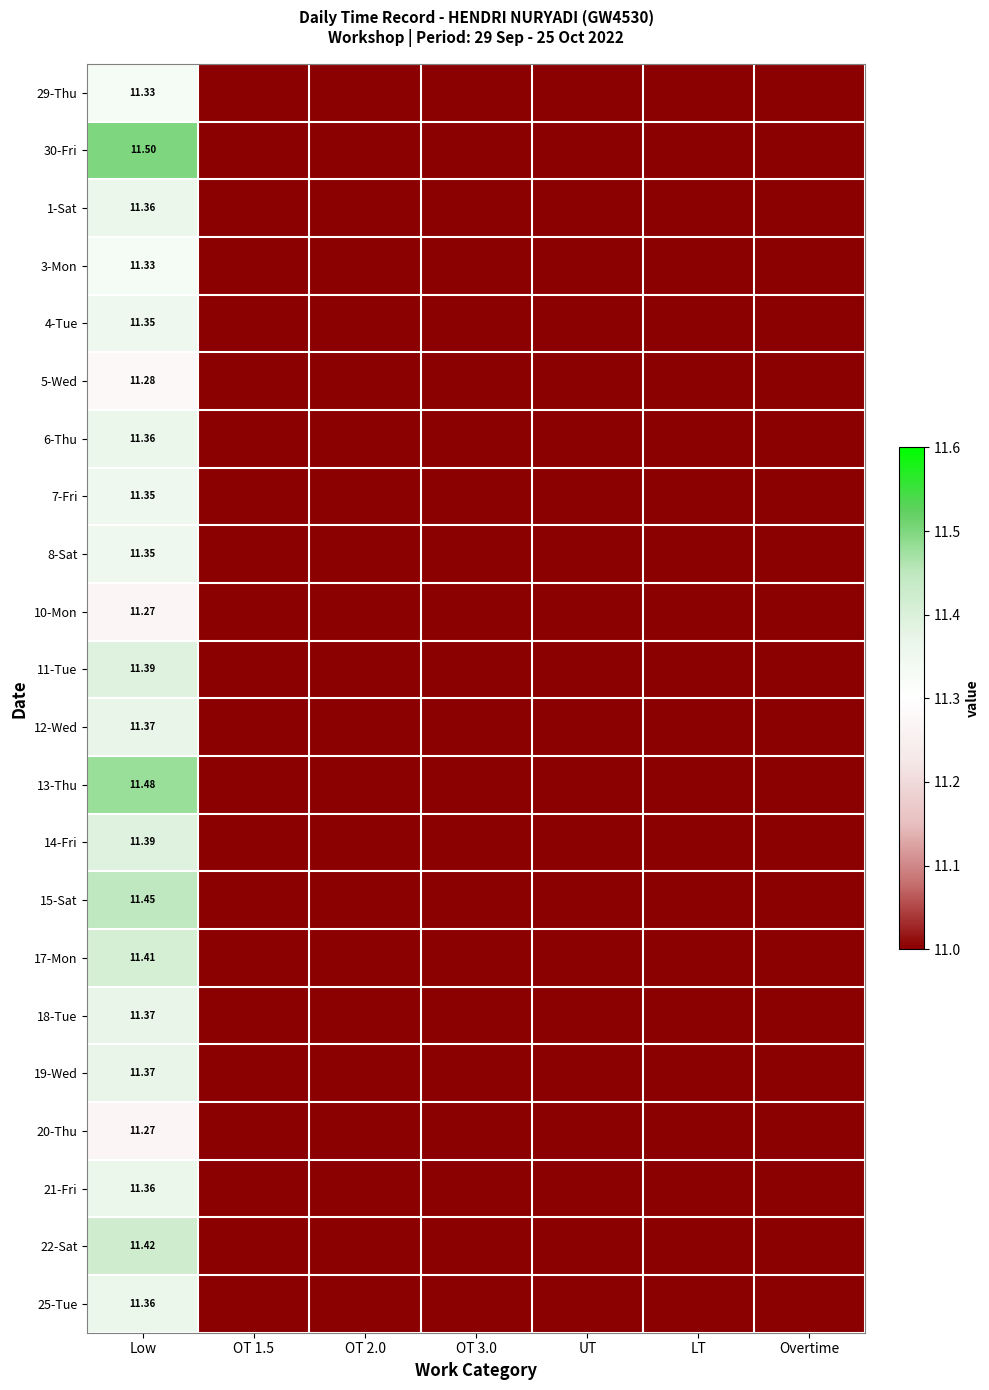

Rank the series by their maximum value, from highest to lowest.

30-Fri, 13-Thu, 15-Sat, 22-Sat, 17-Mon, 11-Tue, 14-Fri, 12-Wed, 18-Tue, 19-Wed, 1-Sat, 6-Thu, 21-Fri, 25-Tue, 4-Tue, 7-Fri, 8-Sat, 29-Thu, 3-Mon, 5-Wed, 10-Mon, 20-Thu